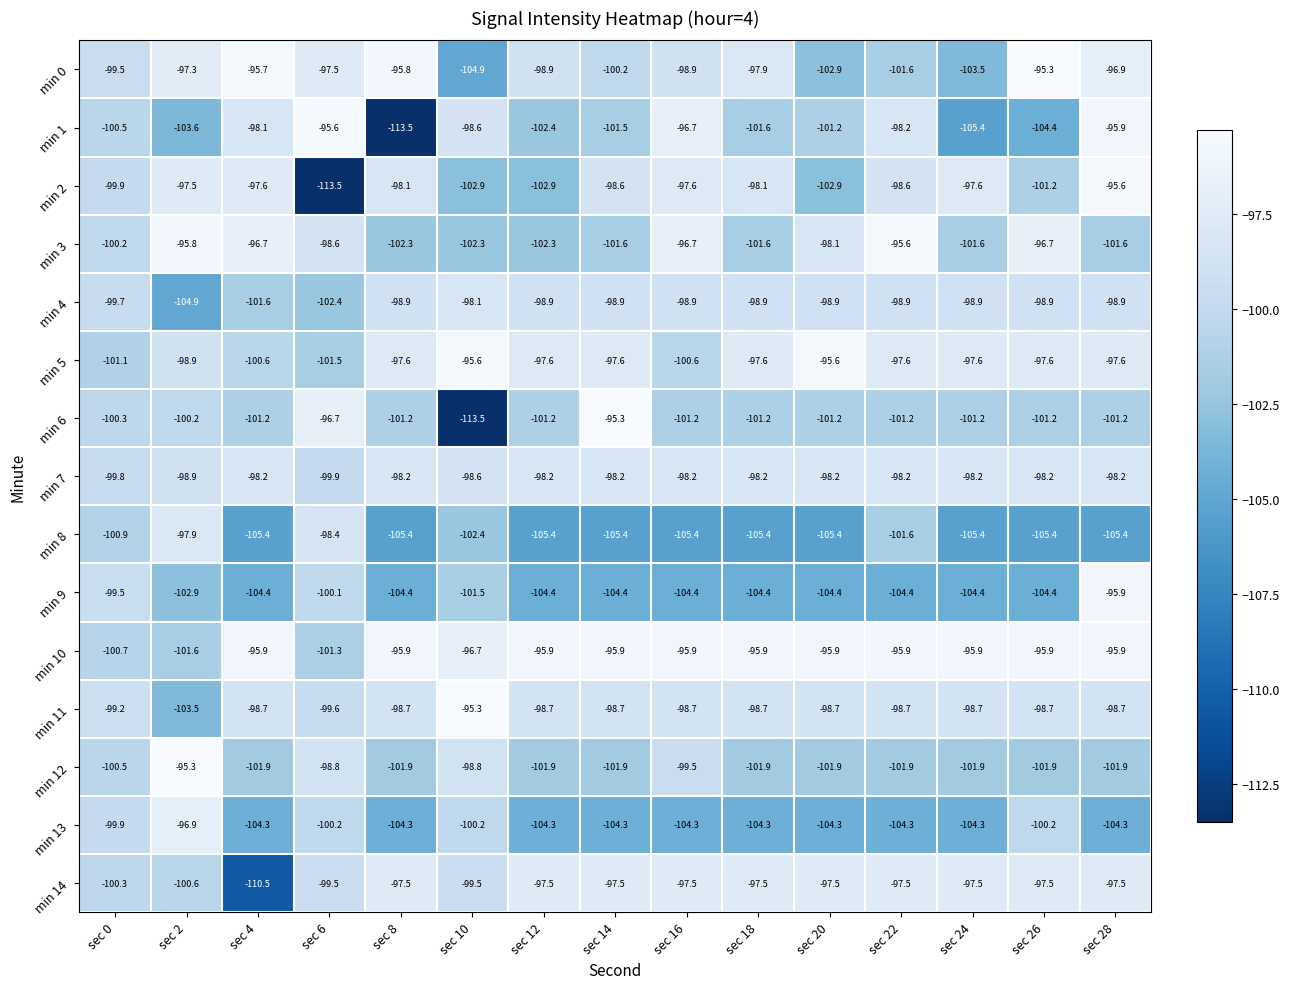

What is the difference between the maximum and second lowest values in the min 7 series?

1.6